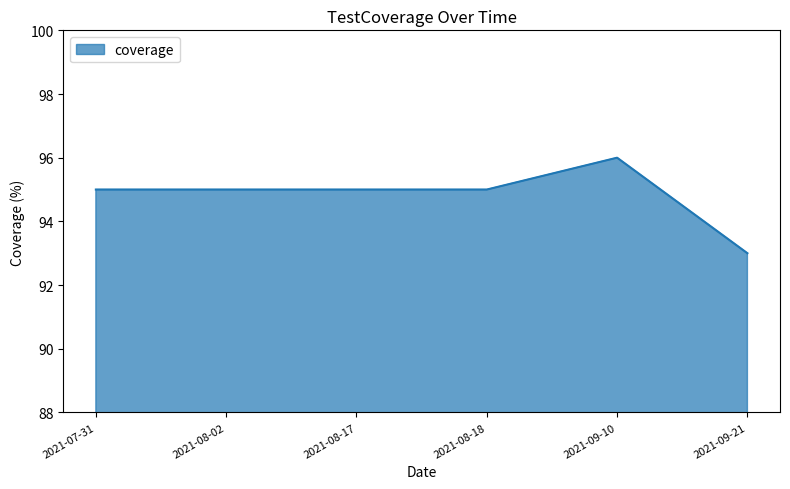

True or false: there are more than 2 points higher than both neighbors.

False